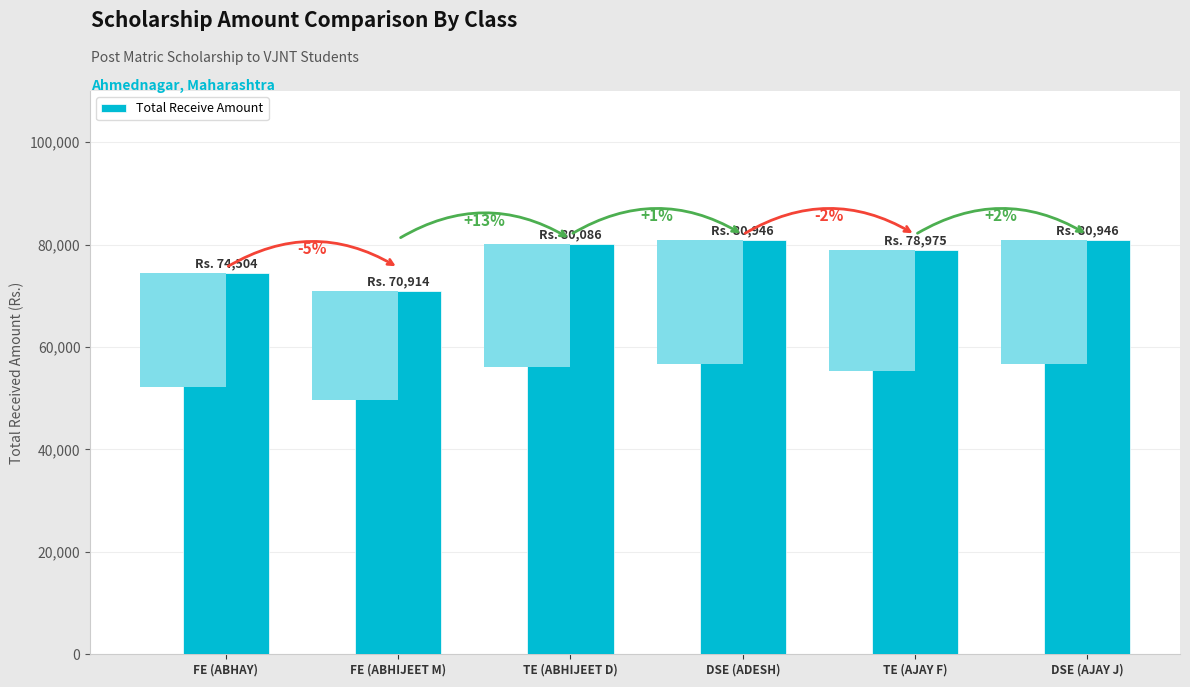

Which has a higher value, FE (ABHAY) or FE (ABHIJEET M)?

FE (ABHAY)